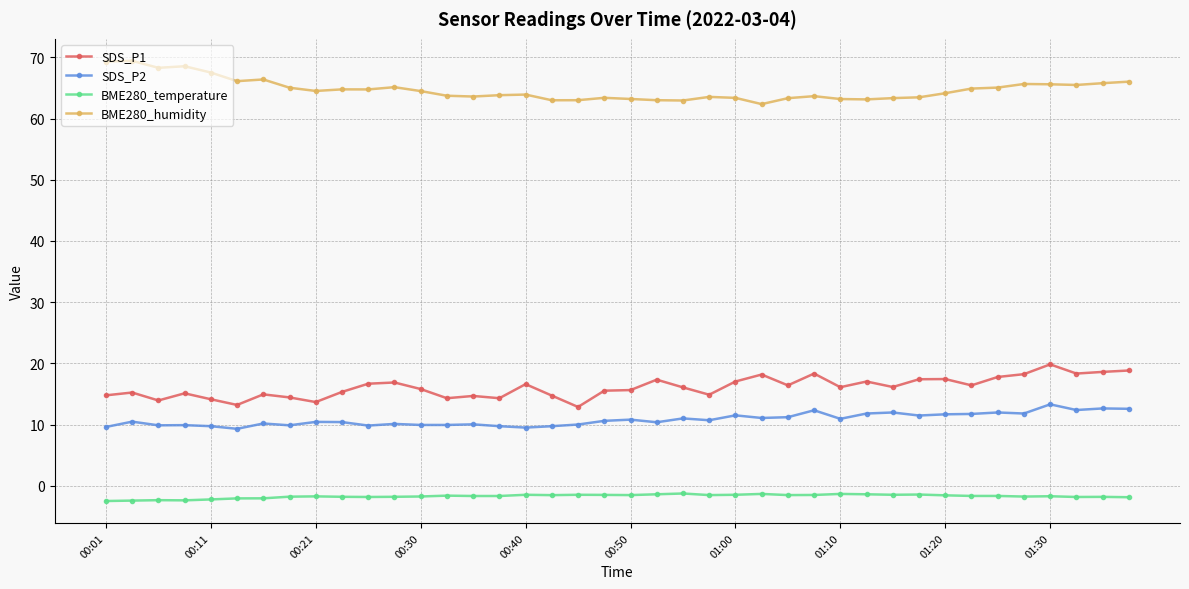

What is the smallest value displayed?

-2.5